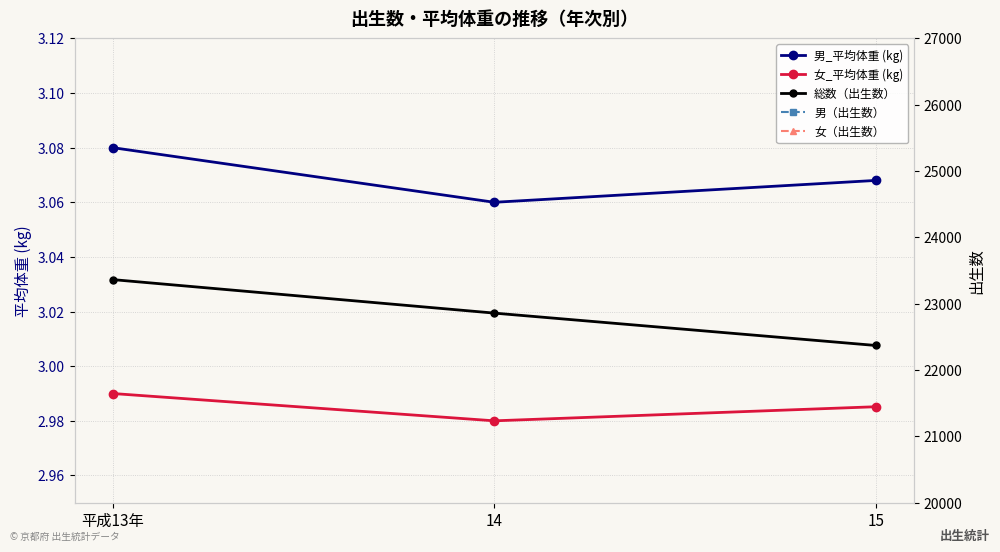

Reading left to right, list all the values displayed in this chart.

男_平均体重 (kg): 平成13年=3.1	14=3.1	15=3.1
女_平均体重 (kg): 平成13年=3.0	14=3.0	15=3.0
総数（出生数）: 平成13年=23364.0	14=22859.0	15=22371.0
男（出生数）: 平成13年=12016.0	14=11767.0	15=11542.0
女（出生数）: 平成13年=11348.0	14=11092.0	15=10829.0